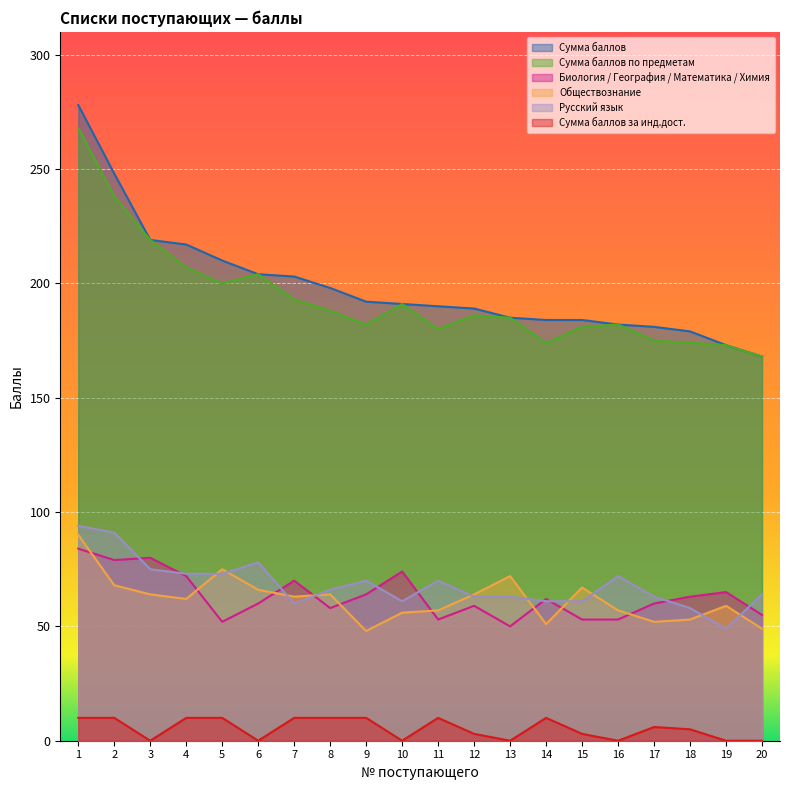

Rank the categories by Сумма баллов value from lowest to highest.

20, 19, 18, 17, 16, 14, 15, 13, 12, 11, 10, 9, 8, 7, 6, 5, 4, 3, 2, 1